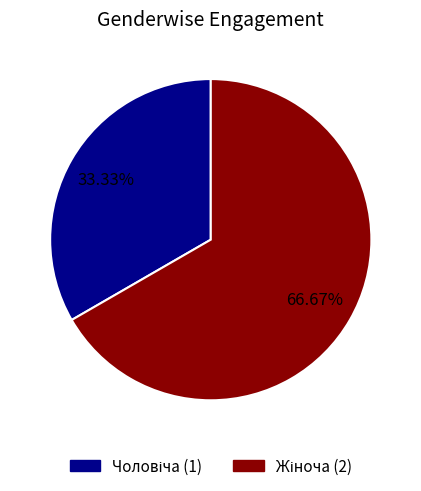

How many slices are in this pie chart?

2